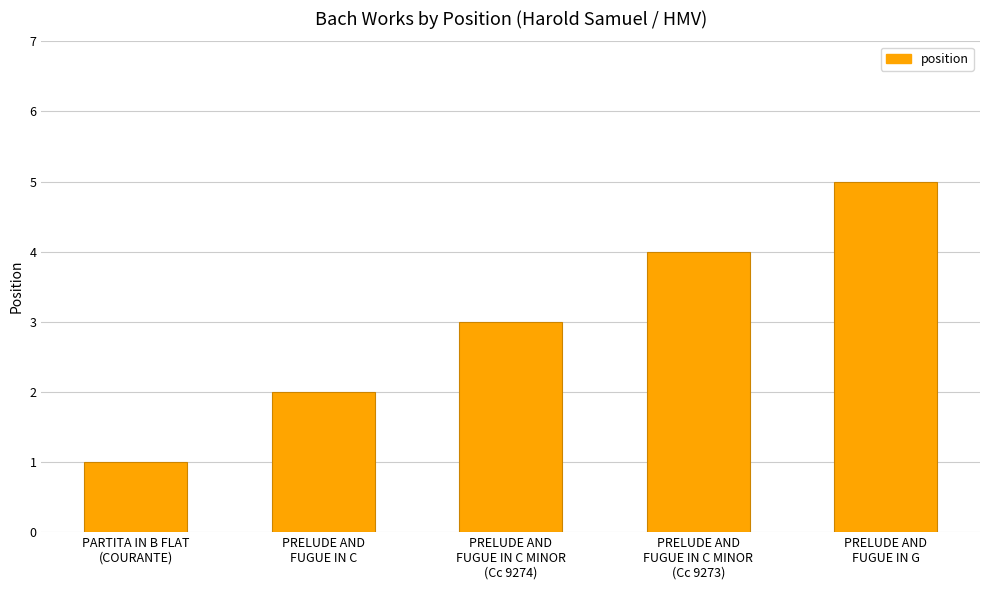

What is the value of the 5th bar from the left?

5